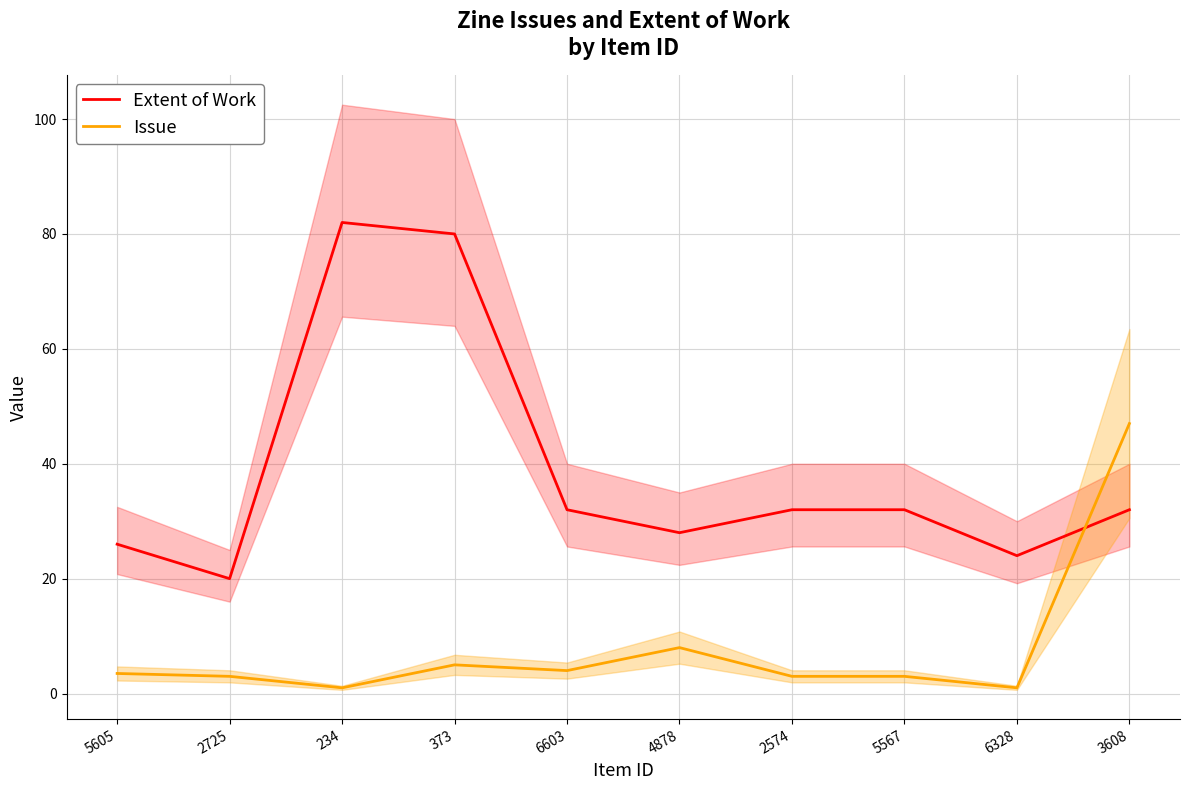

At which category is the sum across all series the highest?

373